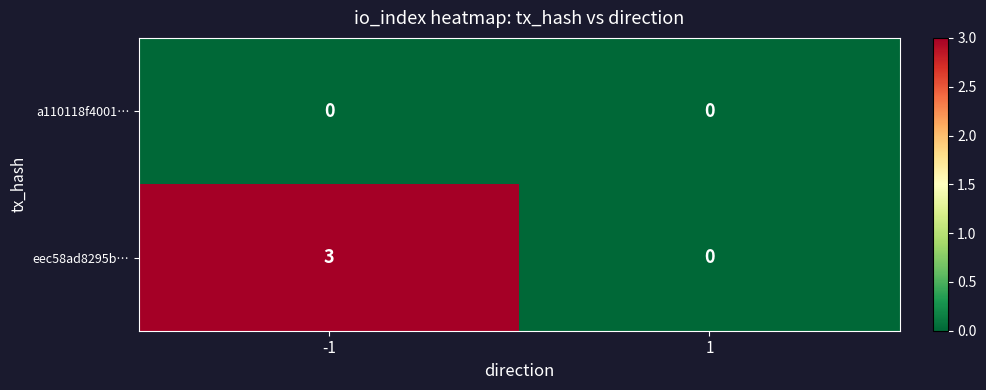

What is the difference between the eec58ad8295b… values at 1 and -1?

3